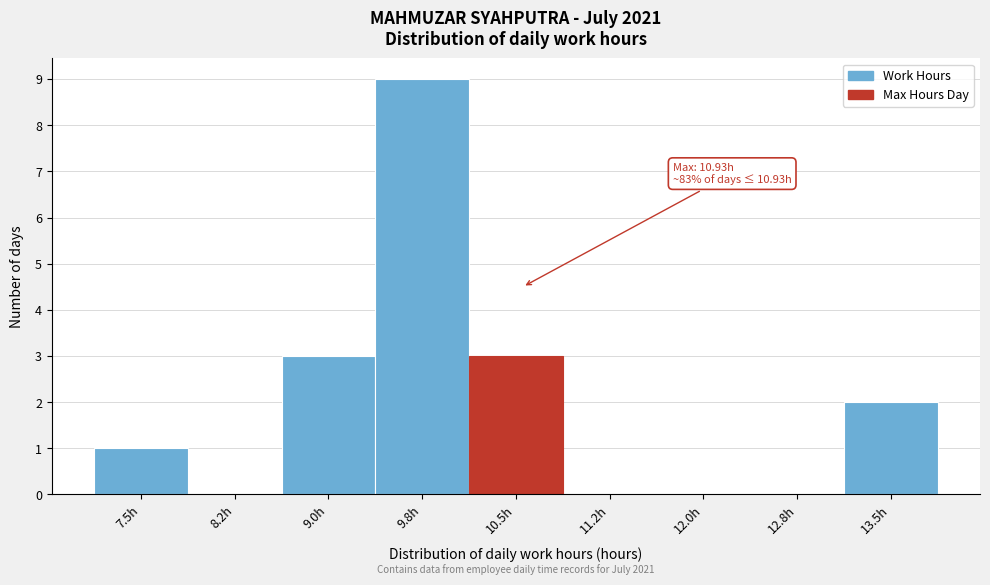

Reading left to right, what are all the values shown in this chart?

7.5h=1	8.2h=0	9.0h=3	9.8h=9	10.5h=3	11.2h=0	12.0h=0	12.8h=0	13.5h=2